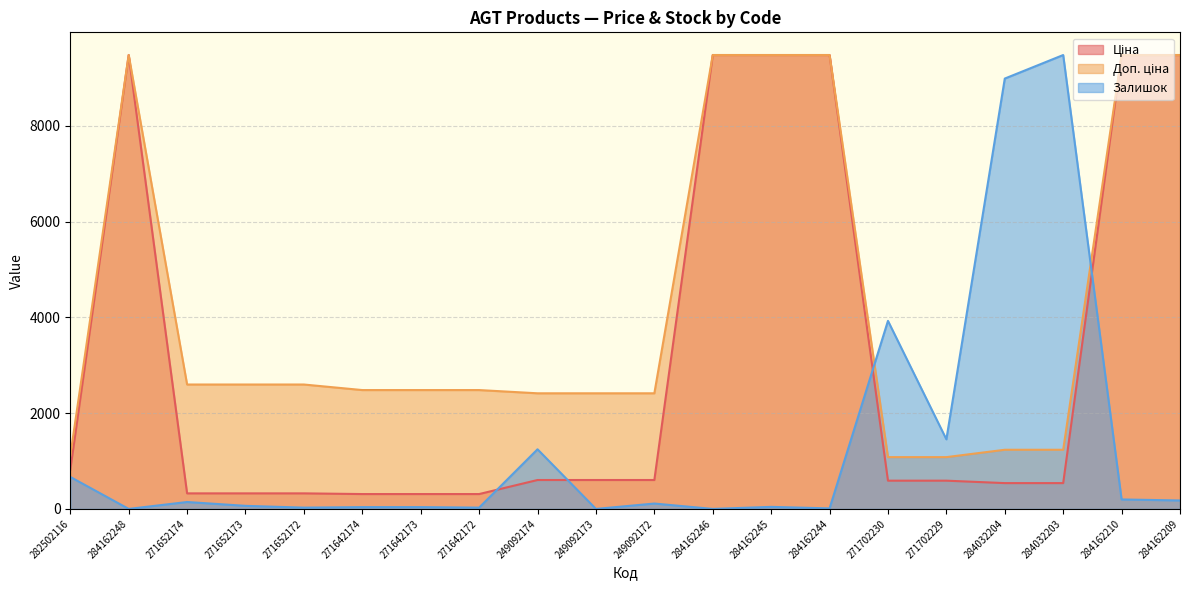

What position from the left is 284162210?

19